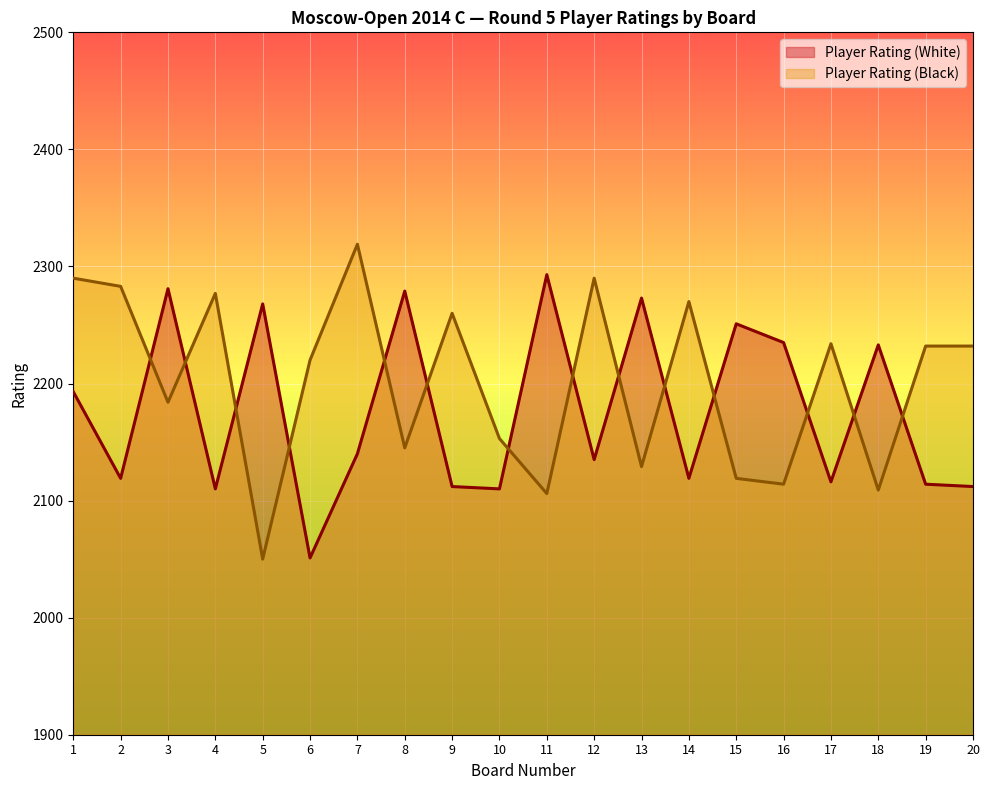

What is the total value across all series at 11?

4399